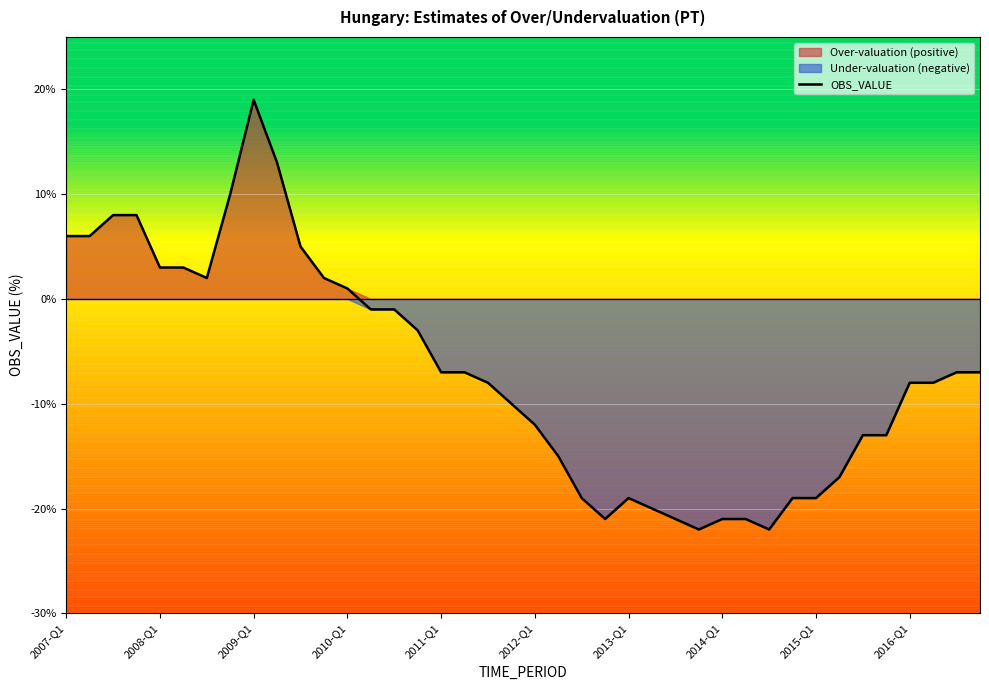

Reading left to right, what are all the values shown in this chart?

6	6	8	8	3	3	2	10	19	13	5	2	1	-1	-1	-3	-7	-7	-8	-10	-12	-15	-19	-21	-19	-20	-21	-22	-21	-21	-22	-19	-19	-17	-13	-13	-8	-8	-7	-7